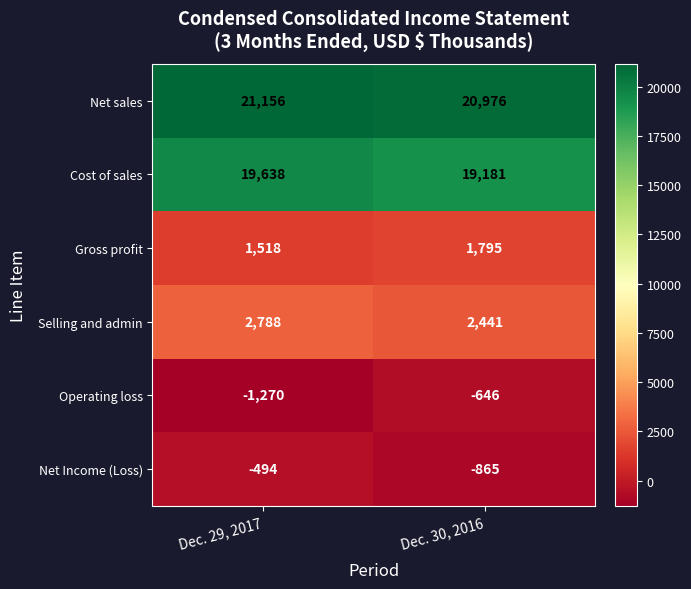

Where is Net Income (Loss) nearest to the value -679?

Dec. 29, 2017